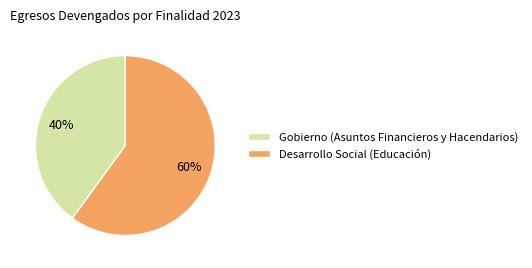

Which category accounts for the majority?

Desarrollo Social (Educación)